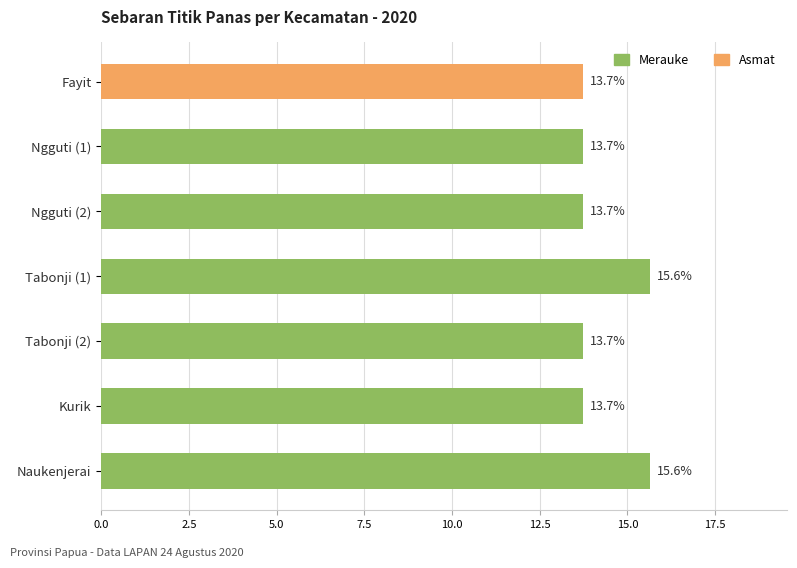

What value does the data have at Naukenjerai?

15.6